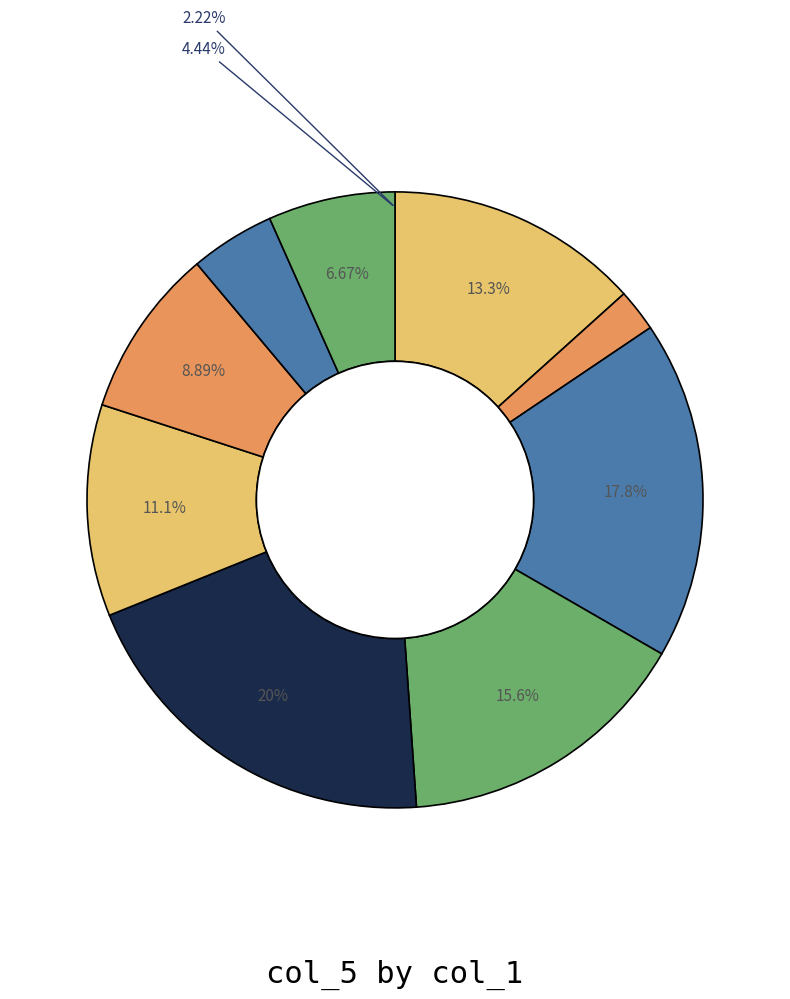

To the nearest percent, what portion does 2 represent?

9%